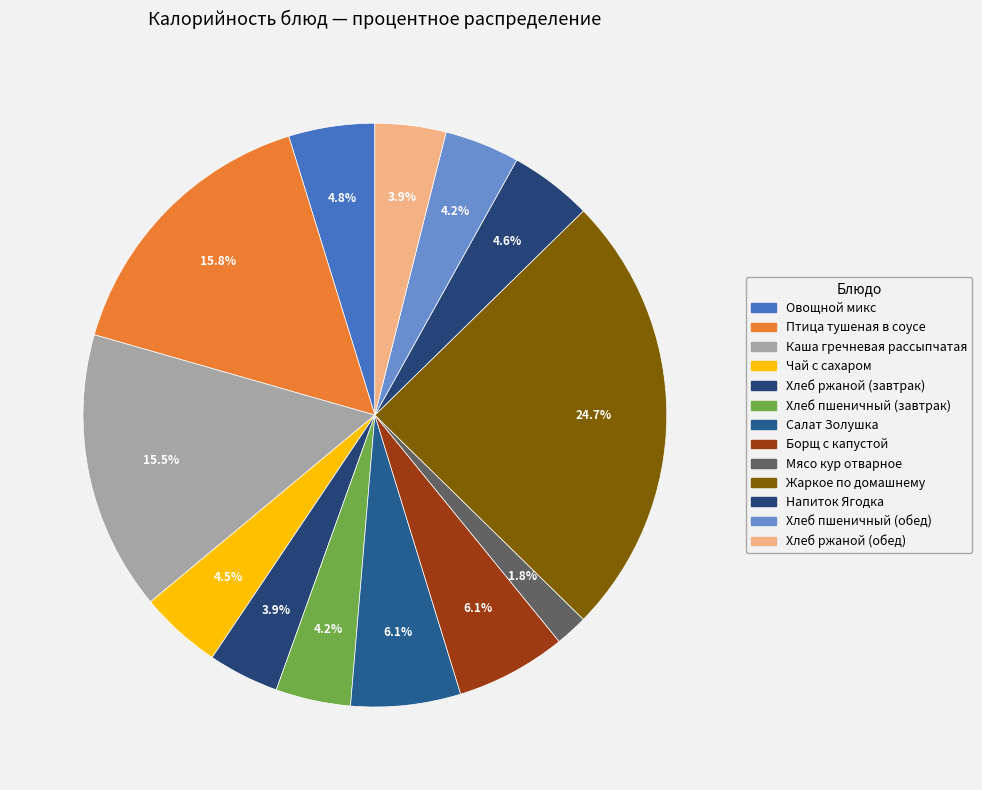

Count the number of slices in the pie.

13